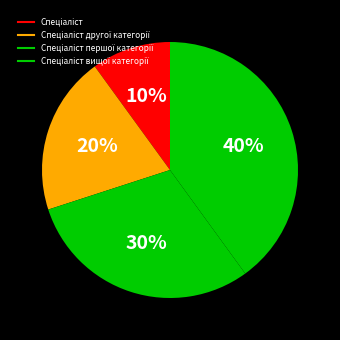

Which slice is the largest?

Спеціаліст вищої категорії